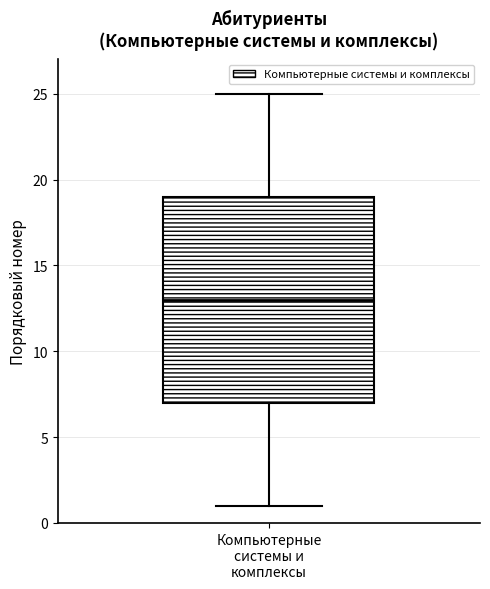

Read this box plot against the y-axis: the position of the median line, the range covered by the box, and the ends of both whiskers. The values are not printed on the chart, so give them approximately, as read against the axis.

median 13, box 7 to 19, whiskers 1 to 25